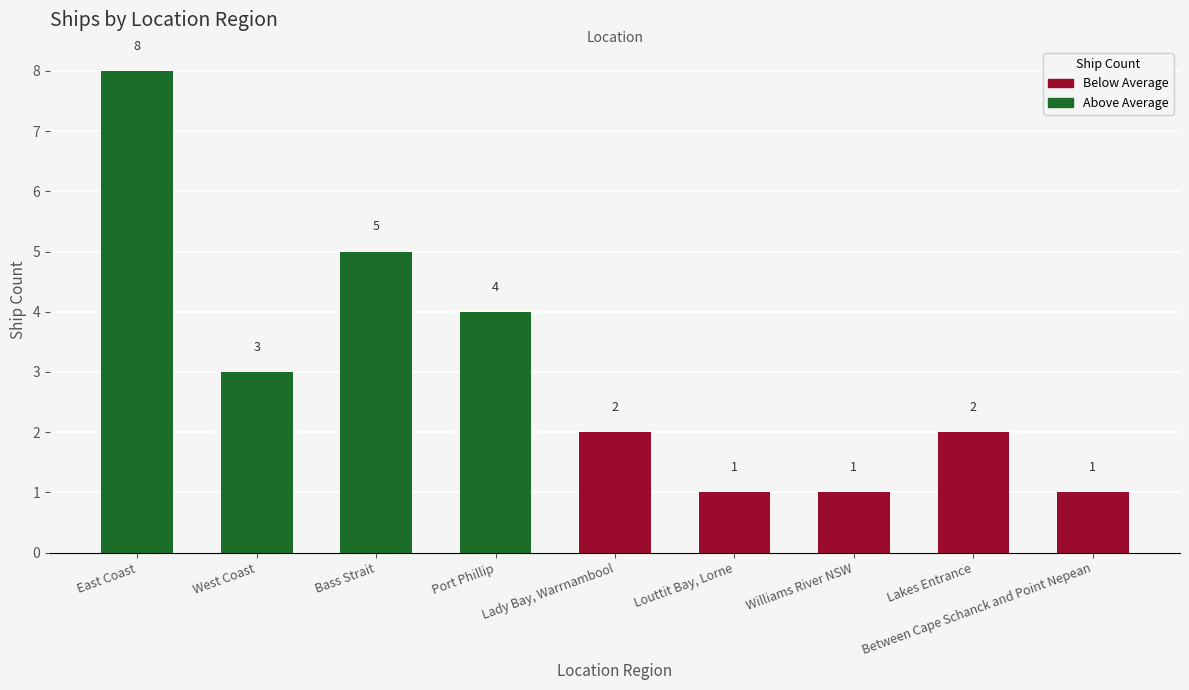

How many series are shown in this chart?

1